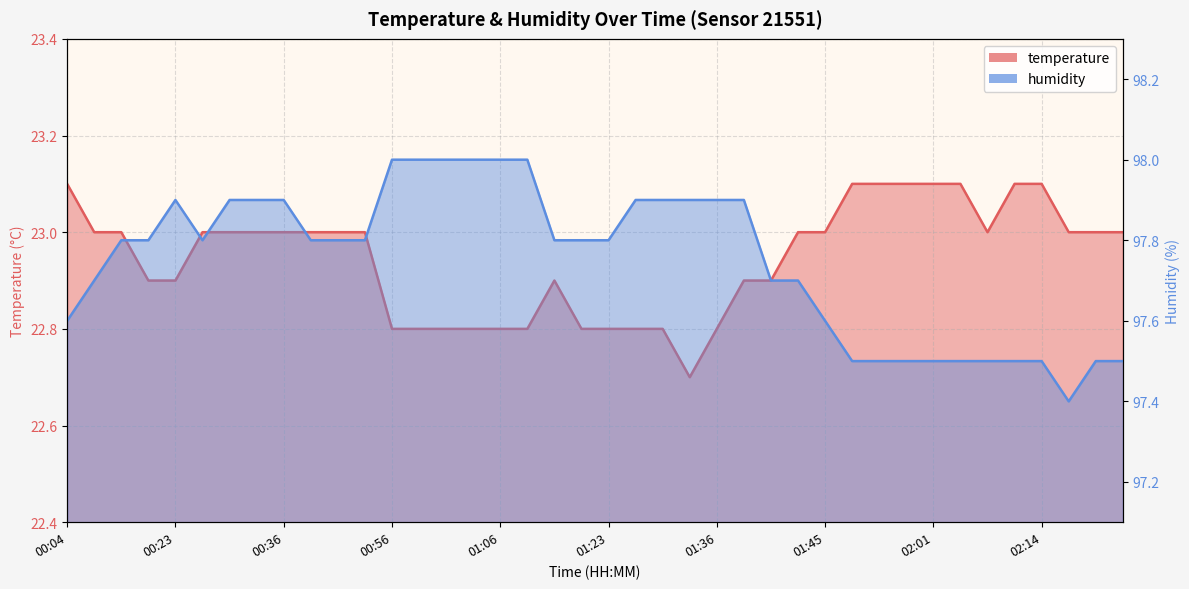

Rank the categories by humidity value from lowest to highest.

02:16, 01:48, 01:50, 01:53, 02:01, 02:03, 02:08, 02:11, 02:14, 02:21, 02:24, 00:04, 01:45, 00:10, 01:41, 01:43, 00:16, 00:21, 00:28, 00:38, 00:41, 00:44, 01:14, 01:17, 01:23, 00:23, 00:31, 00:33, 00:36, 01:28, 01:30, 01:33, 01:36, 01:38, 00:56, 00:58, 01:01, 01:03, 01:06, 01:09